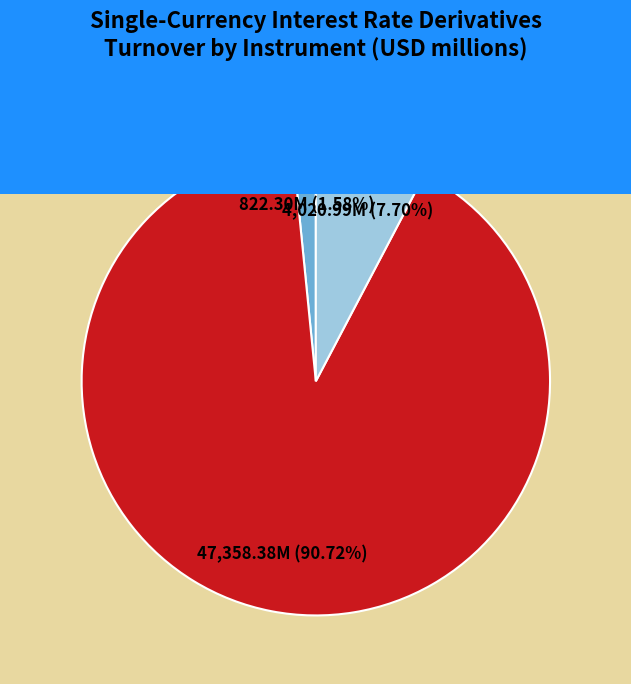

To the nearest percent, what is the combined percentage of SWAPS and OTC OPTIONS (Sold)?

98%